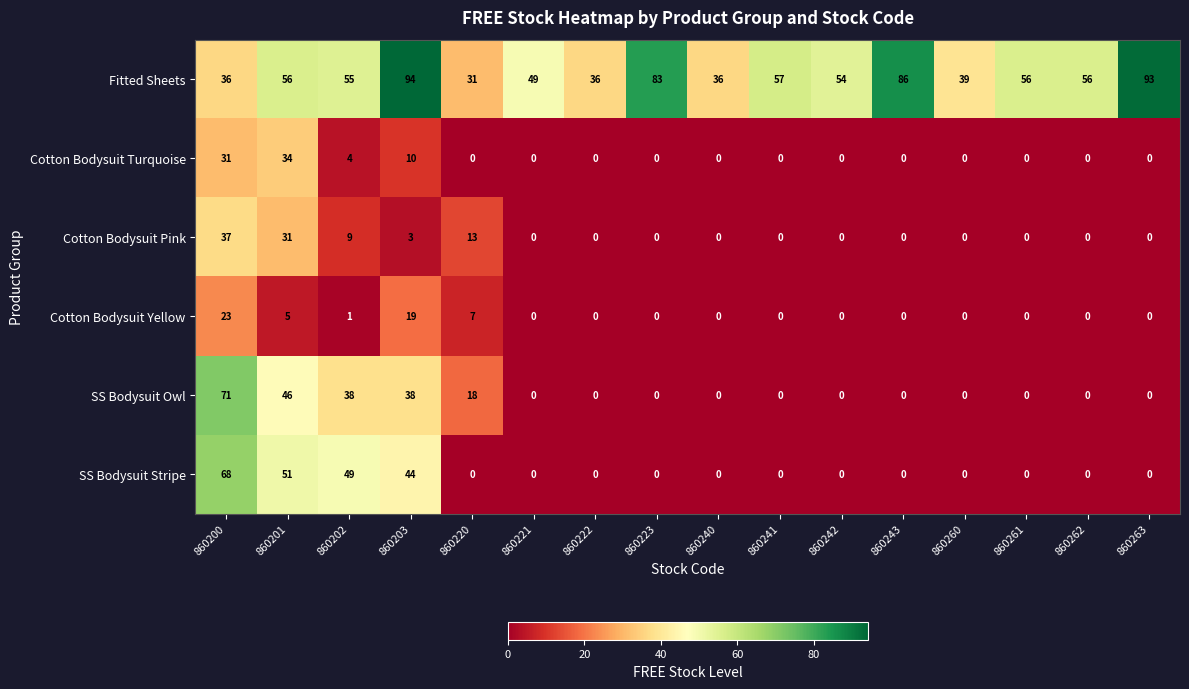

The SS Bodysuit Stripe series shows 29 at 860201. True or false?

False